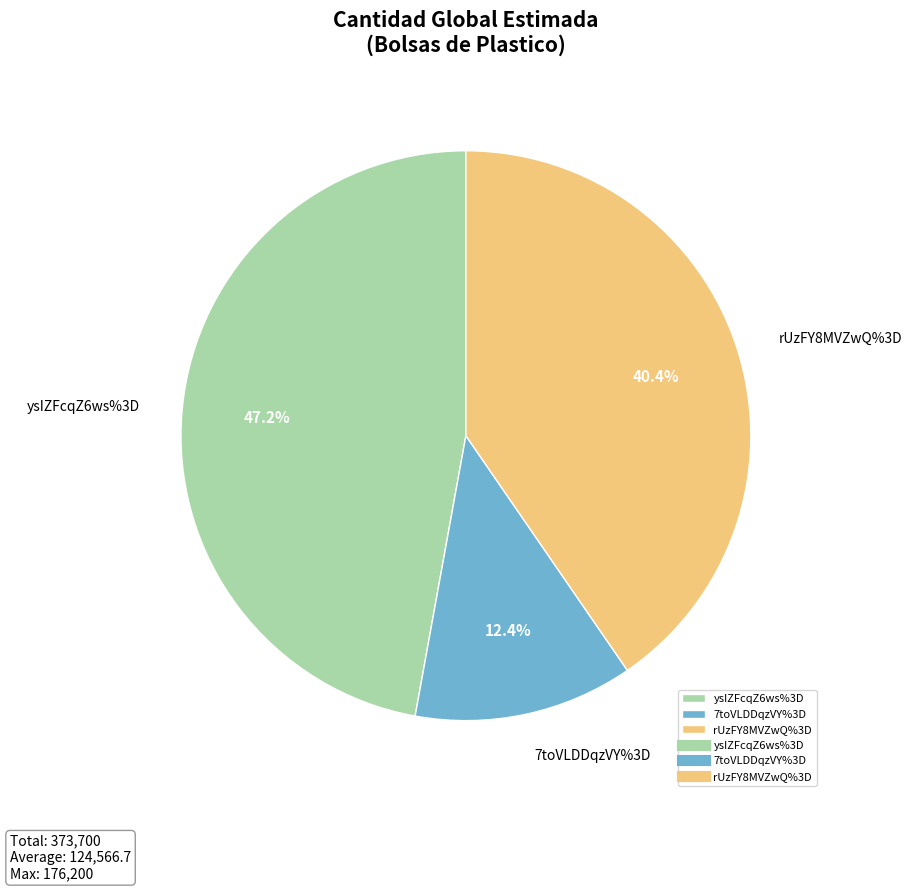

Is it true that 7toVLDDqzVY%3D is 12% of the pie?

True